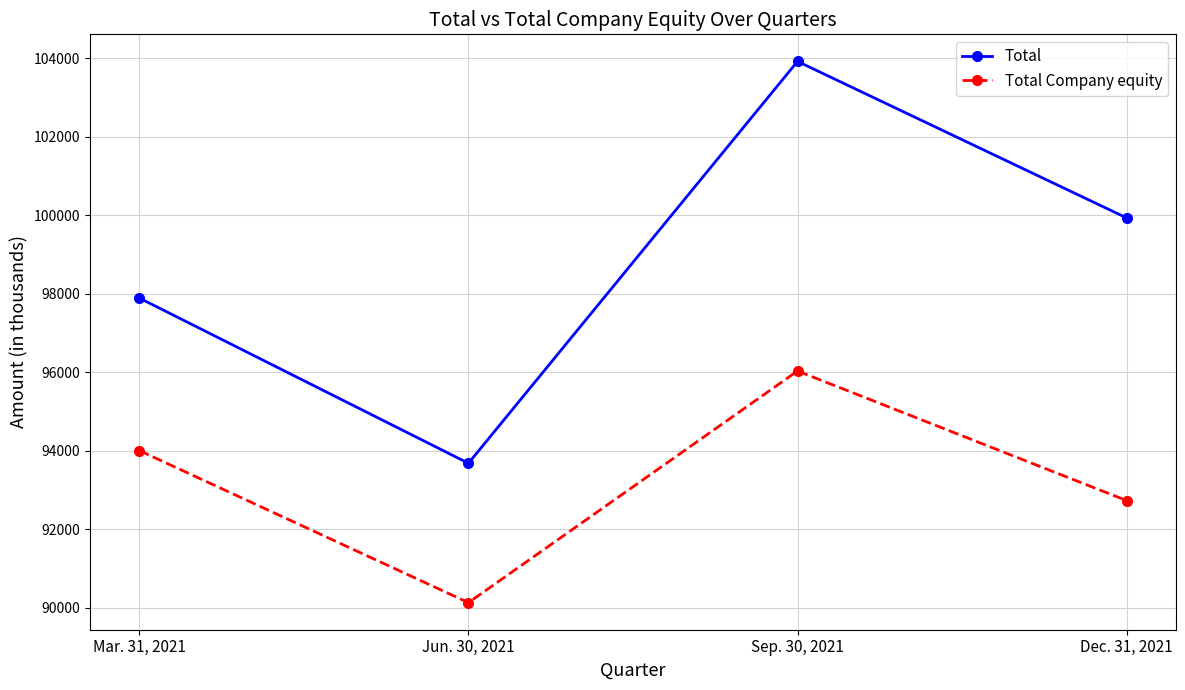

How many lines are shown in the chart?

2